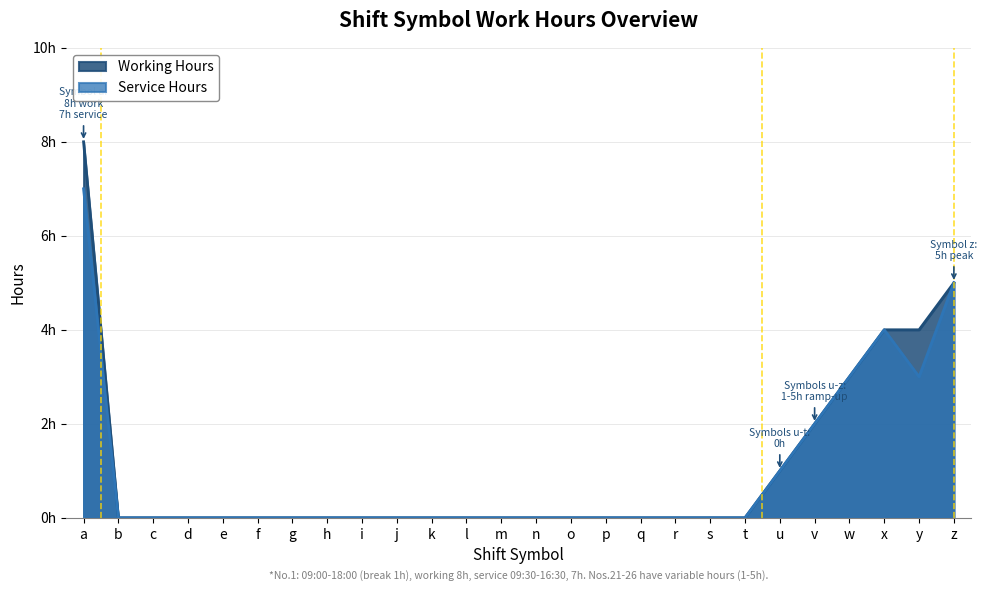

Which has a higher value, t or u?

u